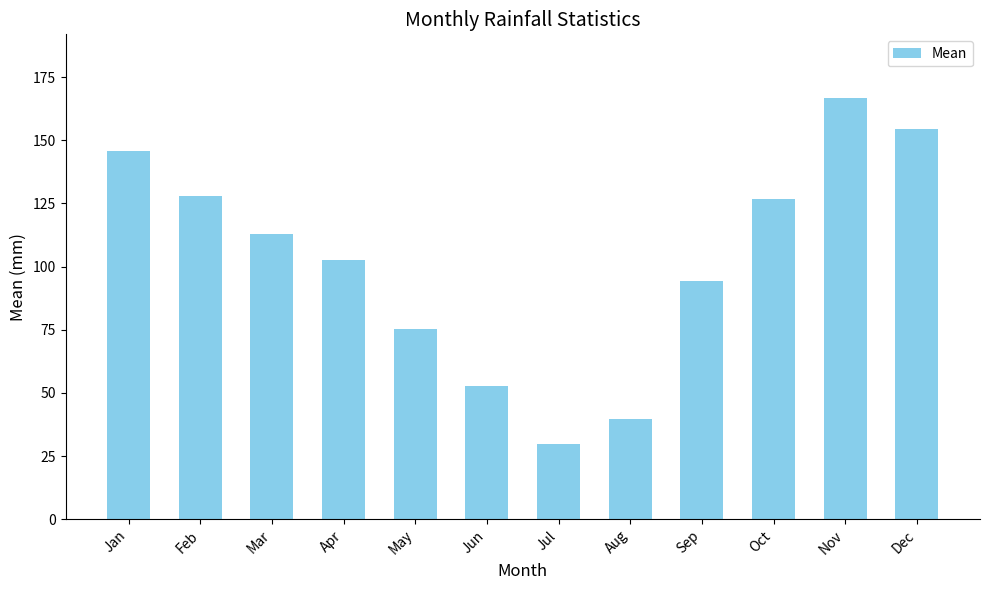

The chart shows a value of 75.2 at May. True or false?

True